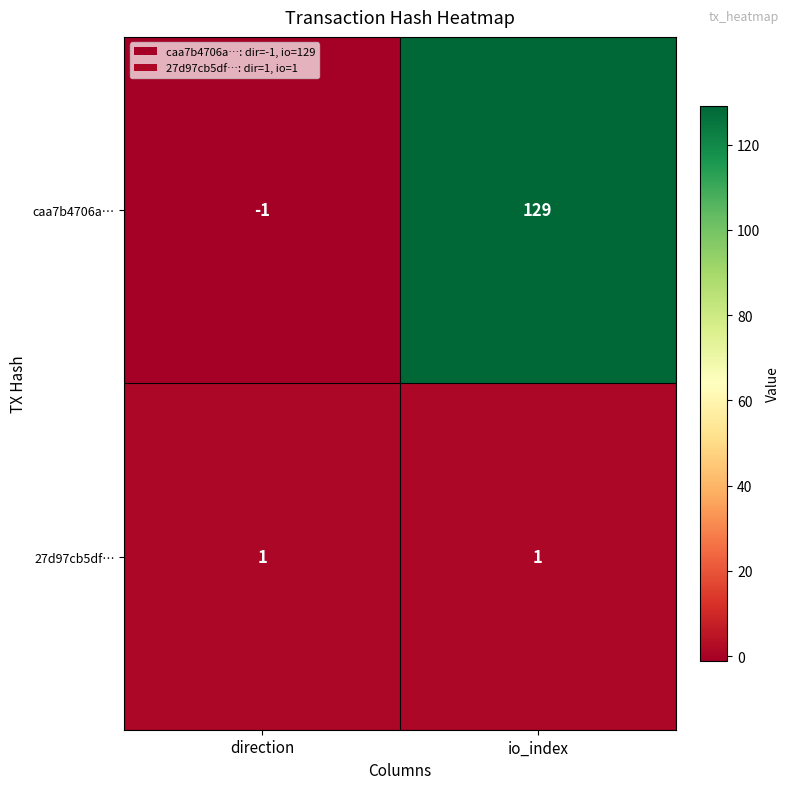

Rank the series by their average value, from lowest to highest.

27d97cb5df…, caa7b4706a…